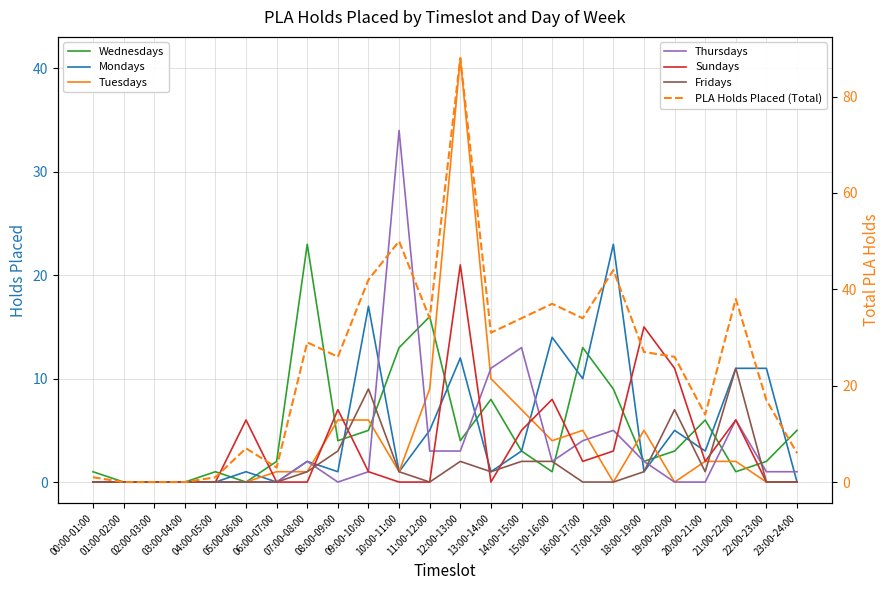

Is the value of Thursdays at 07:00-08:00 greater than the value of Mondays at 12:00-13:00?

No